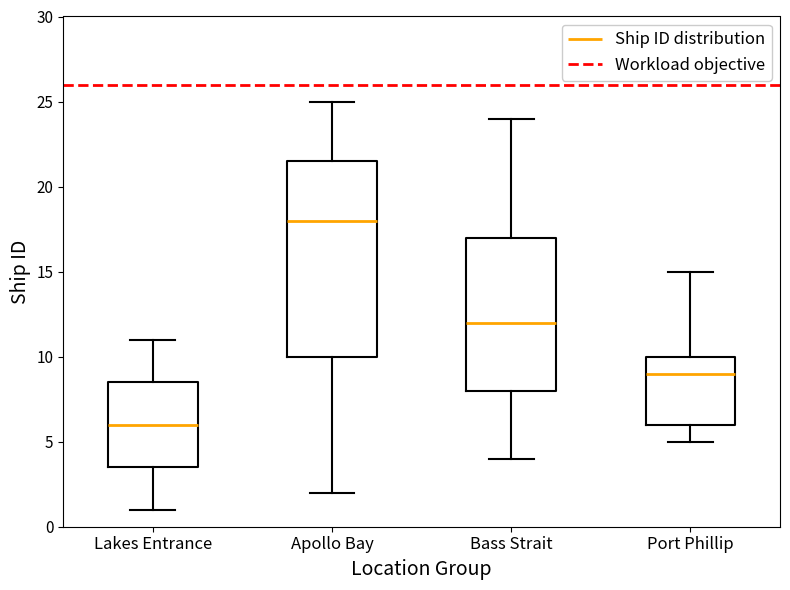

Reading left to right, transcribe this box plot: for each box, give where its median line is, the range the box spans, and where its two whiskers end, as read against the y-axis. The values are not printed on the chart, so give them approximately, as read against the axis.

Lakes Entrance: median 6.0, box 3.5 to 8.5, whiskers 1.0 to 11.0
Apollo Bay: median 18.0, box 10.0 to 21.5, whiskers 2.0 to 25.0
Bass Strait: median 12.0, box 8.0 to 17.0, whiskers 4.0 to 24.0
Port Phillip: median 9.0, box 6.0 to 10.0, whiskers 5.0 to 15.0